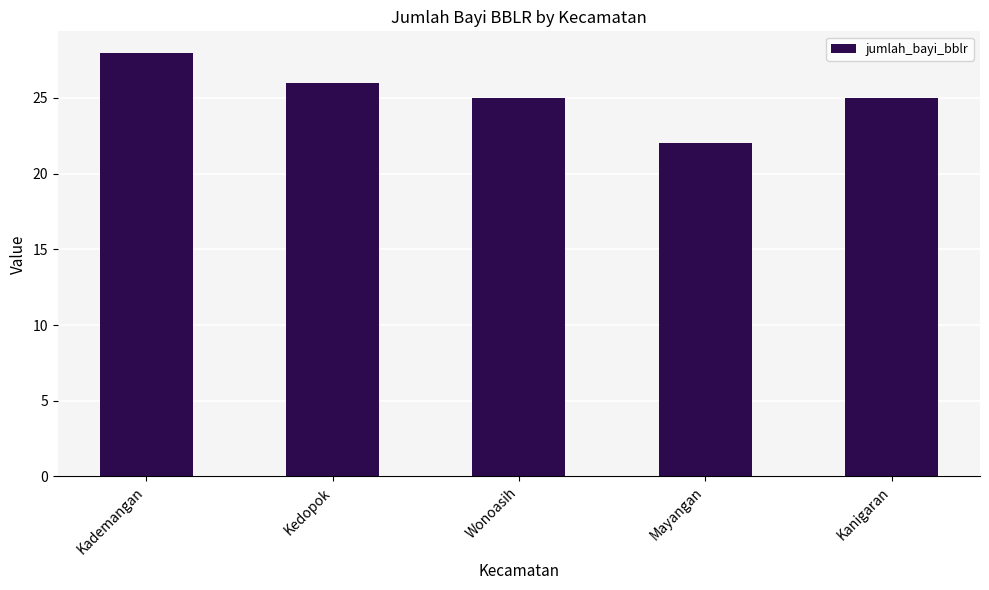

True or false: the data shows 25 at Kanigaran.

True